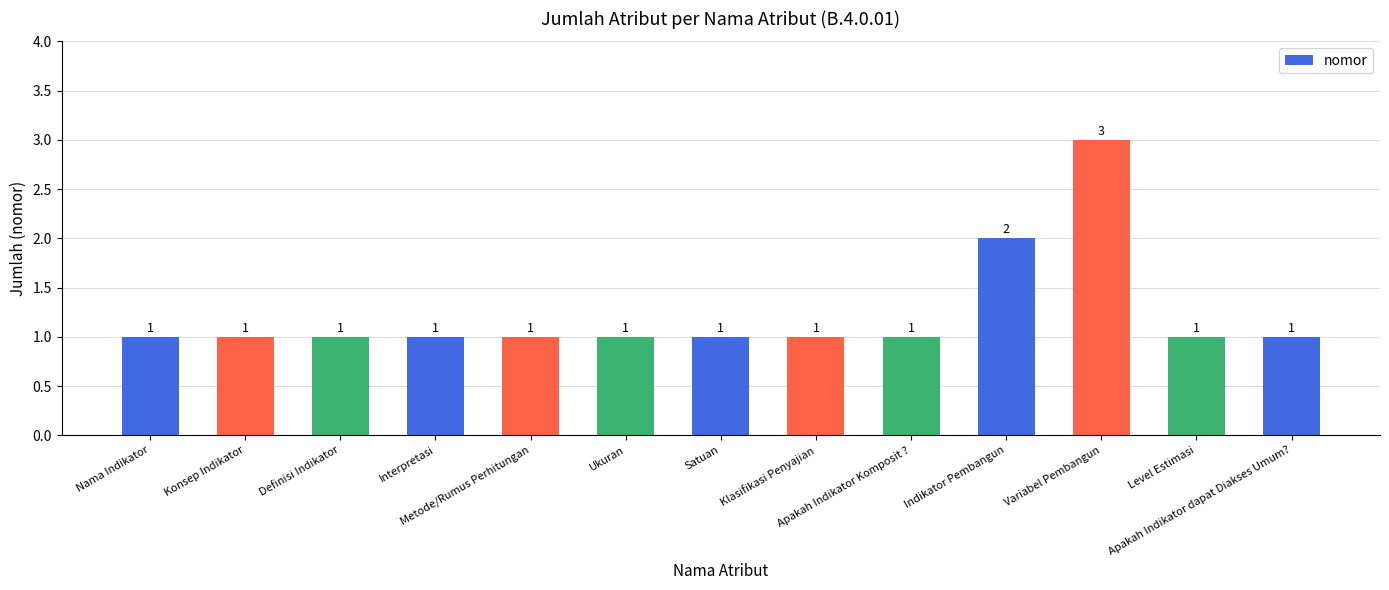

What is the minimum value shown in the chart?

1